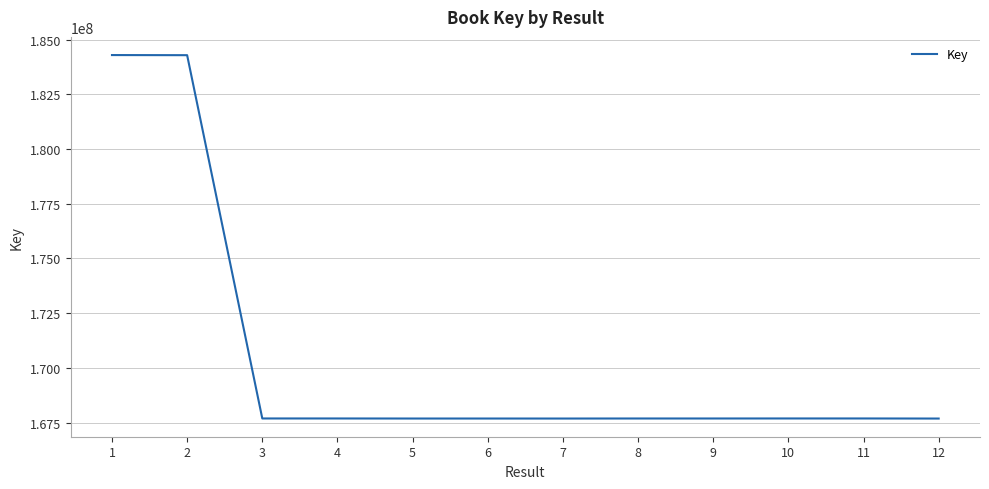

At which label does the data first exceed 167688883?

1